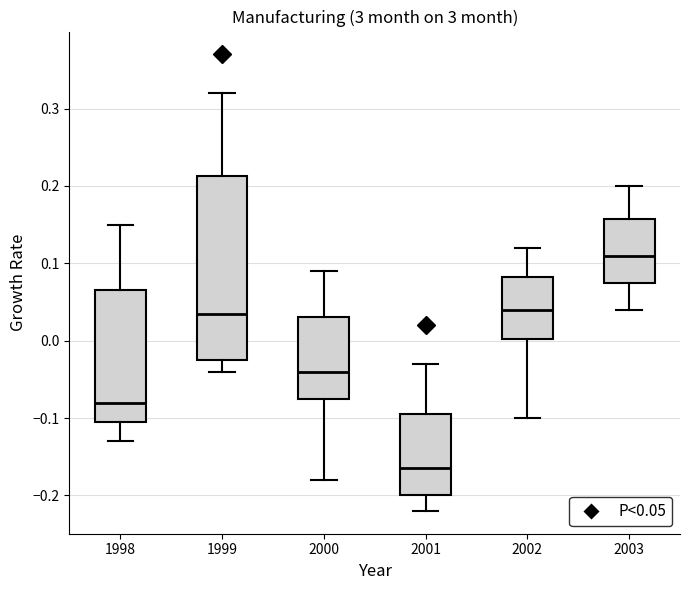

Reading left to right, read every box against the y-axis: the position of its median line, the range the box covers, and the ends of its whiskers. The values are not printed on the chart, so give them approximately, as read against the axis.

1998: median -0.08, box -0.10 to 0.07, whiskers -0.13 to 0.15
1999: median 0.04, box -0.02 to 0.21, whiskers -0.04 to 0.32
2000: median -0.04, box -0.07 to 0.03, whiskers -0.18 to 0.09
2001: median -0.16, box -0.20 to -0.09, whiskers -0.22 to -0.03
2002: median 0.04, box 0.00 to 0.08, whiskers -0.10 to 0.12
2003: median 0.11, box 0.08 to 0.16, whiskers 0.04 to 0.20